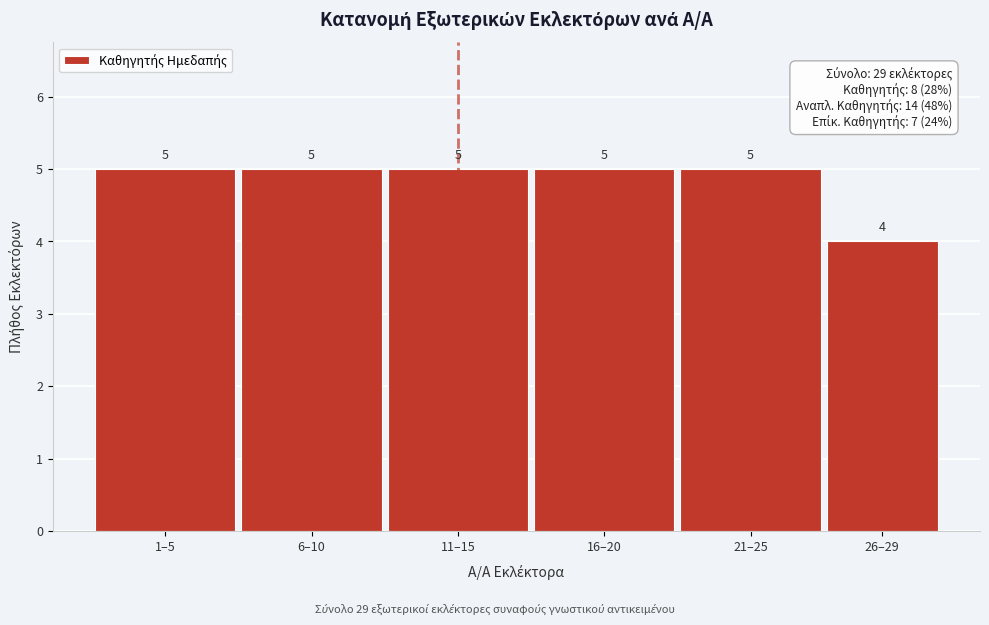

Reading right to left, transcribe all the data shown in this chart.

26–29=4	21–25=5	16–20=5	11–15=5	6–10=5	1–5=5